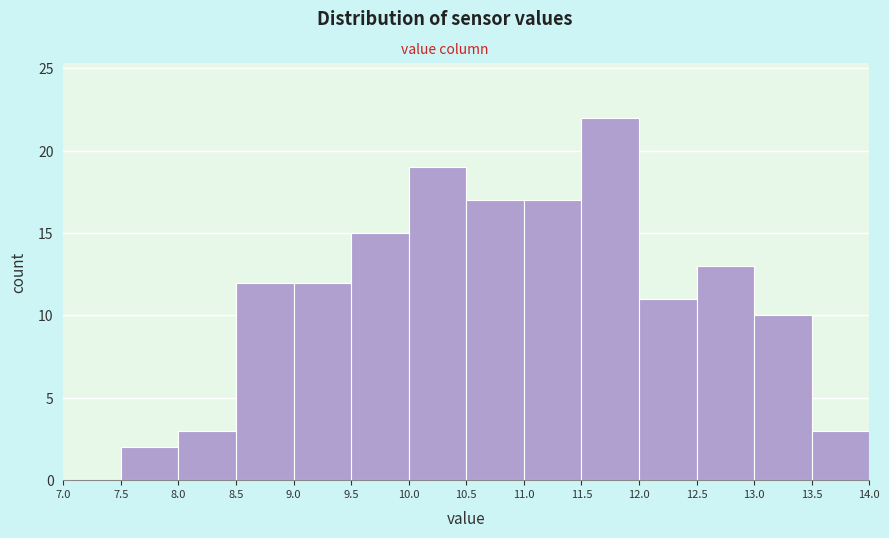

Reading left to right, list every bar in this chart as the range it spans on the x-axis followed by its height. The values are not printed on the chart, so give them approximately, as read against the axis.

7.0 to 7.5: 0
7.5 to 8.0: 2
8.0 to 8.5: 3
8.5 to 9.0: 12
9.0 to 9.5: 12
9.5 to 10.0: 15
10.0 to 10.5: 19
10.5 to 11.0: 17
11.0 to 11.5: 17
11.5 to 12.0: 22
12.0 to 12.5: 11
12.5 to 13.0: 13
13.0 to 13.5: 10
13.5 to 14.0: 3